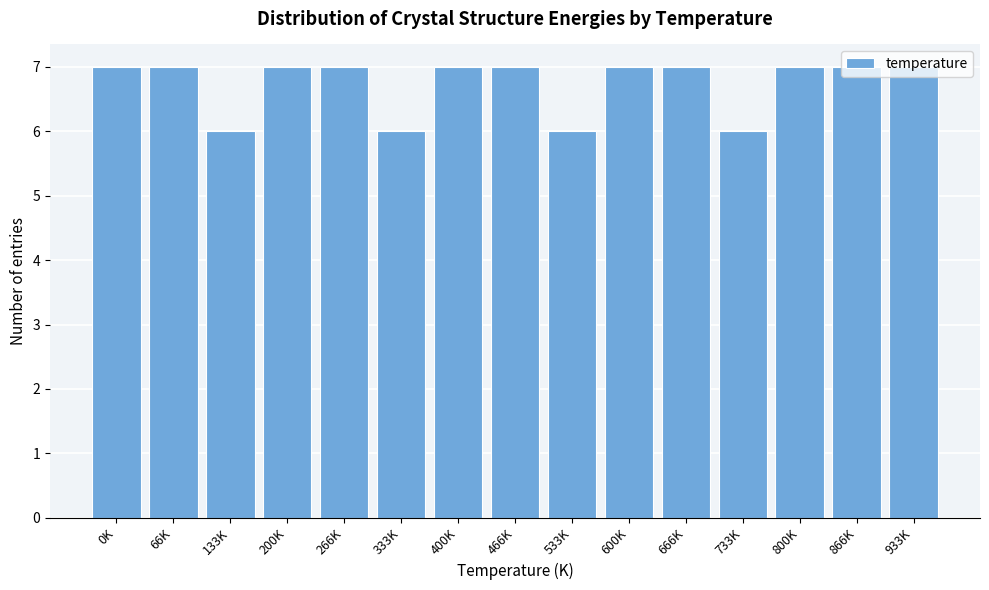

What is the smallest value displayed?

6